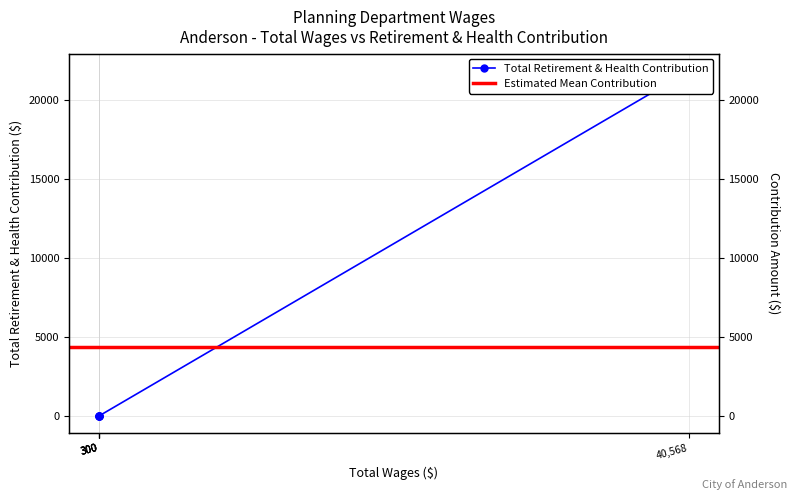

What is the greatest value displayed?

21846